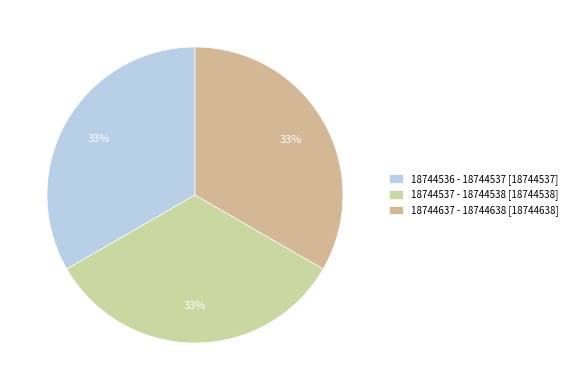

Count the number of slices in the pie.

3